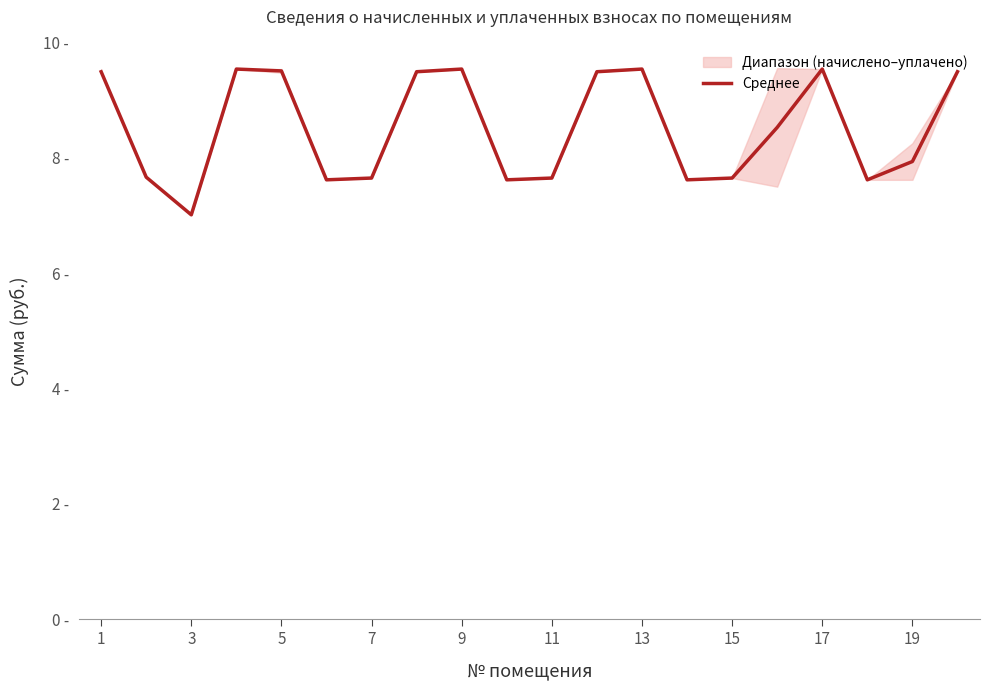

What is the difference between the maximum and second lowest values?

1.9